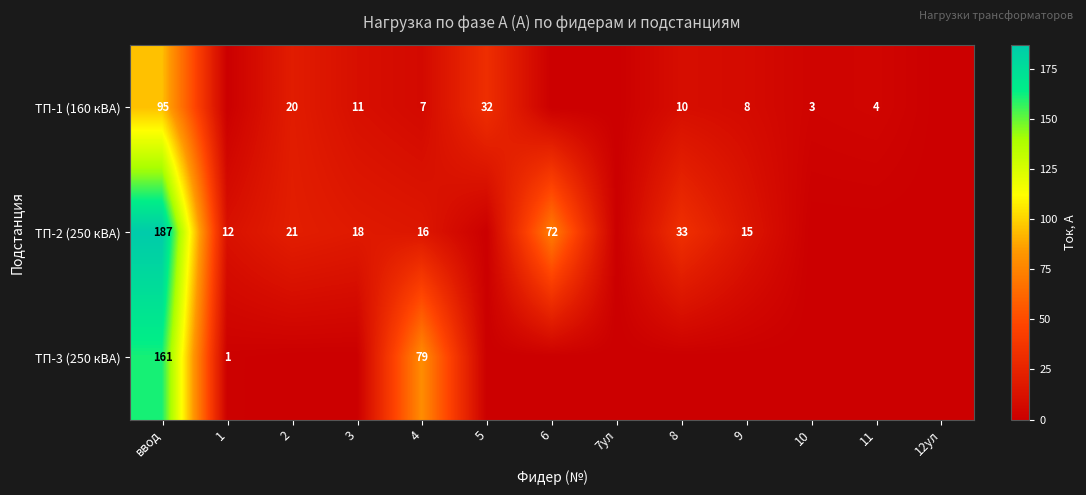

Is the value of ТП-2 (250 кВА) at 1 greater than the value of ТП-1 (160 кВА) at ввод?

No